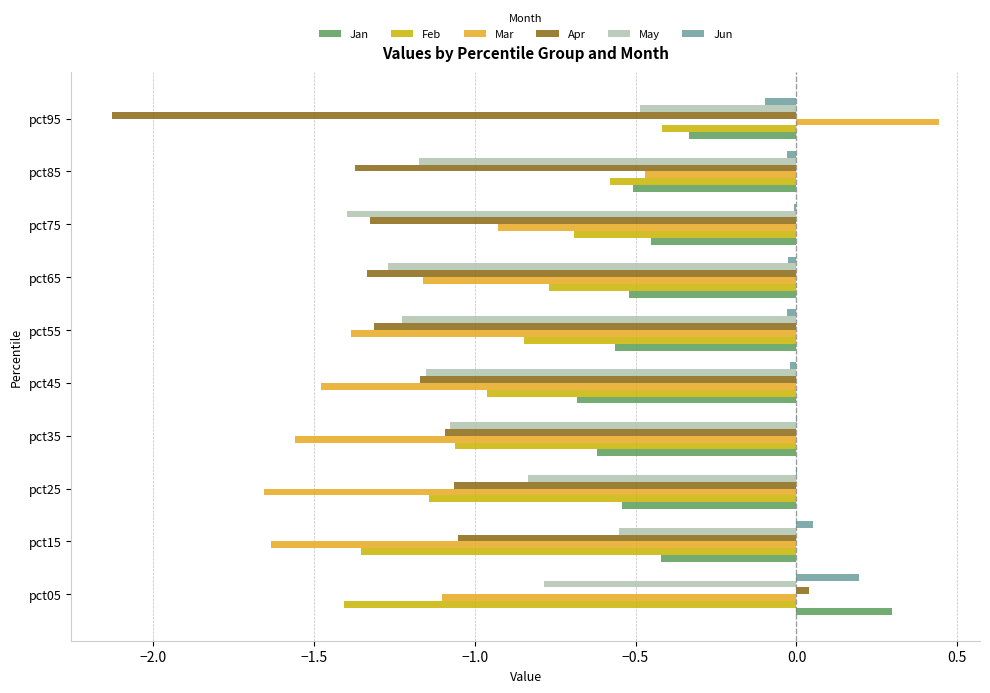

At which category does the chart reach its minimum across all series?

pct95